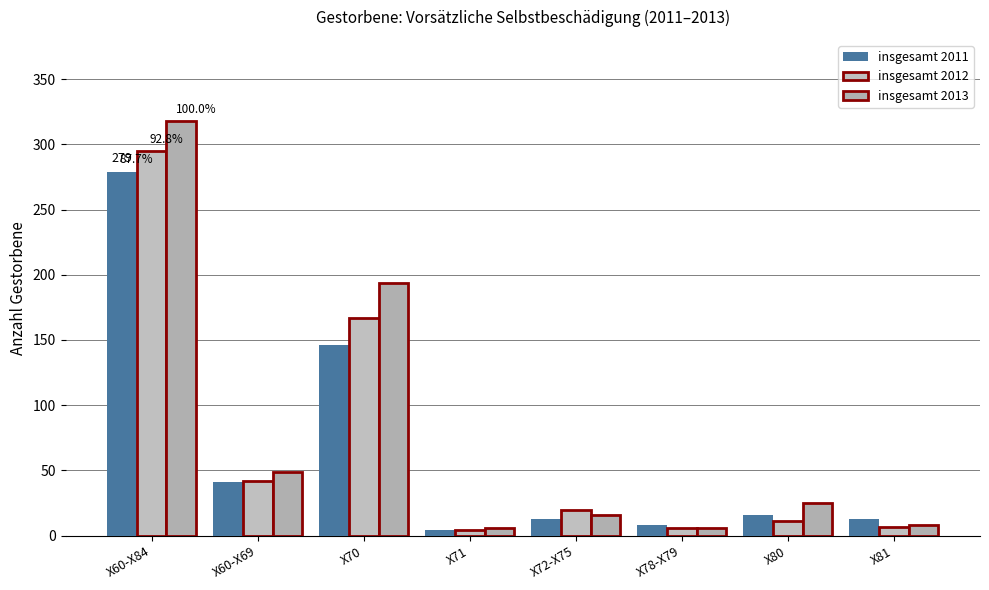

True or false: insgesamt_2013 has a value of 16 at X72-X75.

True